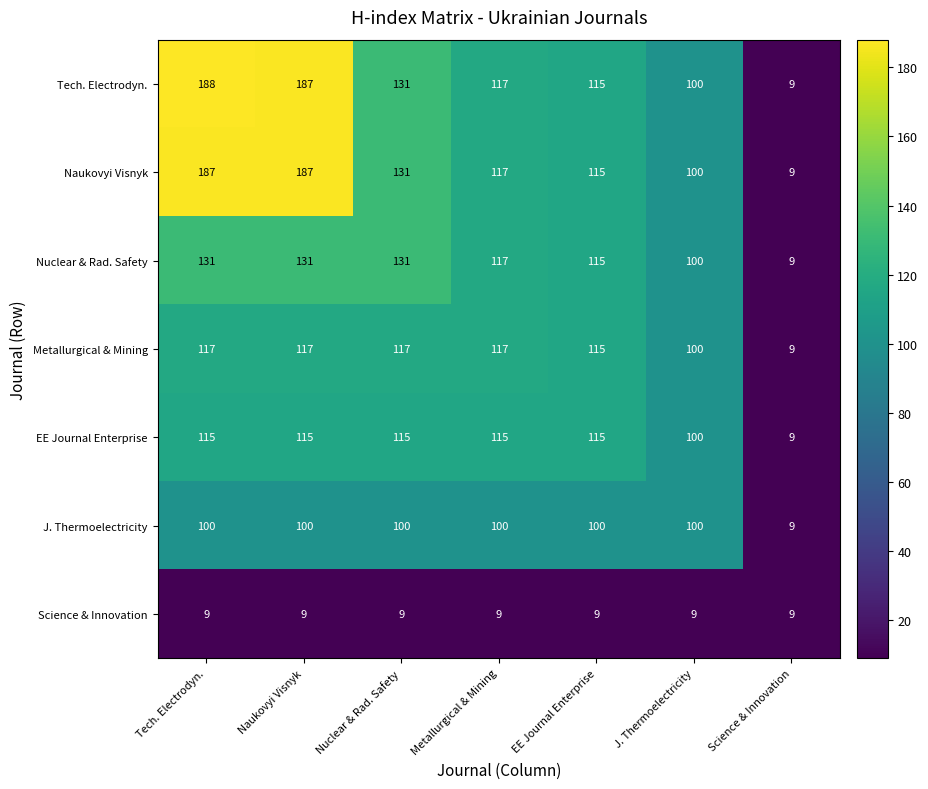

What is the total value across all series at J. Thermoelectricity?

609